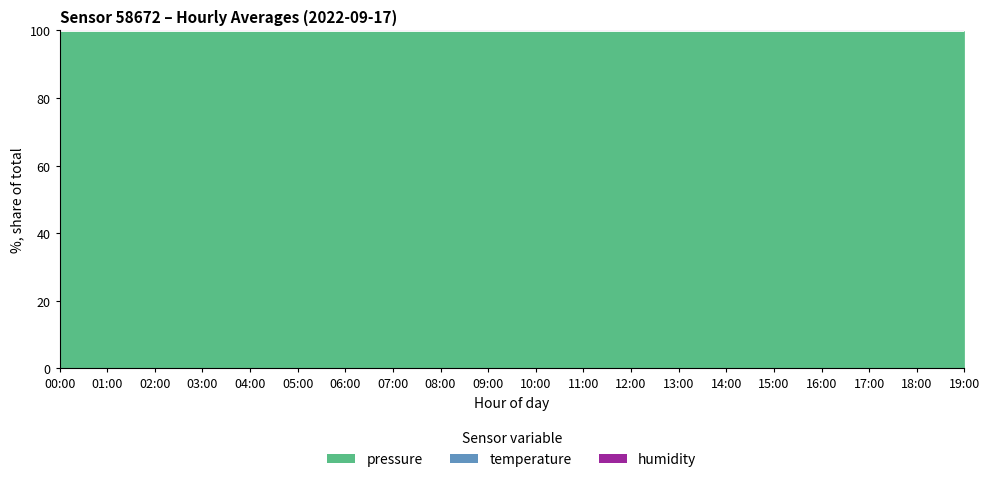

What is the total value across all series at 02:00?

100.0